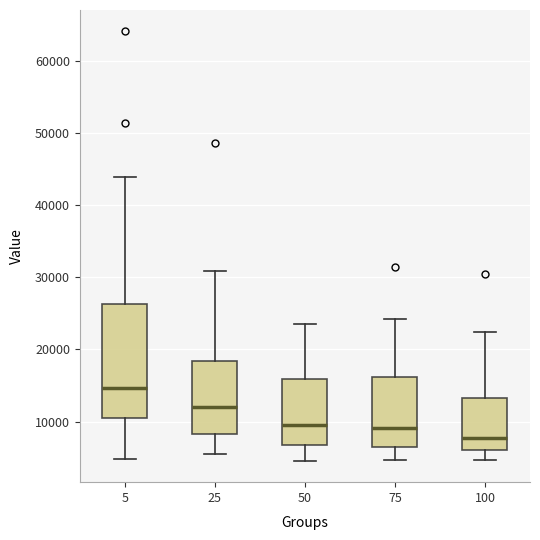

Reading left to right, transcribe this box plot: for each box, give where its median line is, the range the box spans, and where its two whiskers end, as read against the y-axis. The values are not printed on the chart, so give them approximately, as read against the axis.

5: median 15000, box 10000 to 26000, whiskers 5000 to 44000
25: median 12000, box 8000 to 18000, whiskers 6000 to 31000
50: median 9000, box 7000 to 16000, whiskers 5000 to 24000
75: median 9000, box 6000 to 16000, whiskers 5000 to 24000
100: median 8000, box 6000 to 13000, whiskers 5000 to 22000